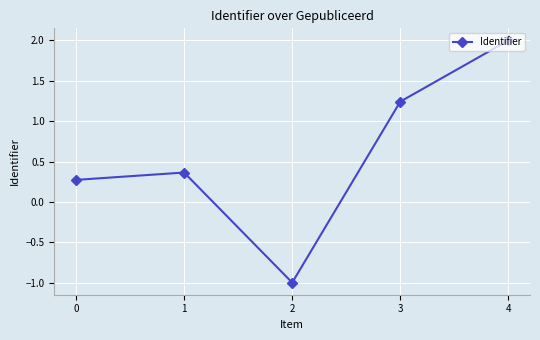

What is the difference between the second highest and second lowest values?

1.0